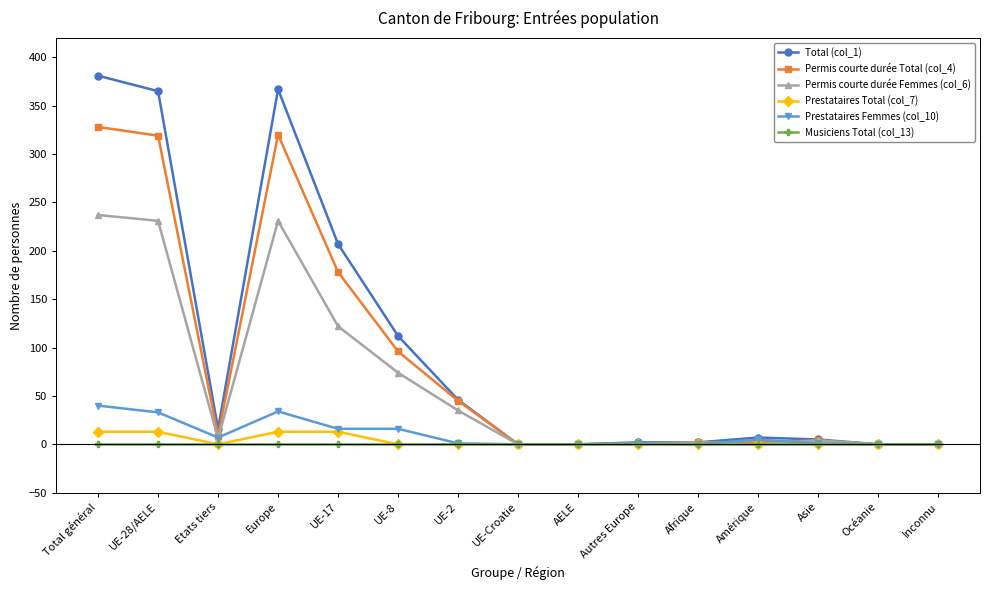

What is the maximum value shown in the chart?

381